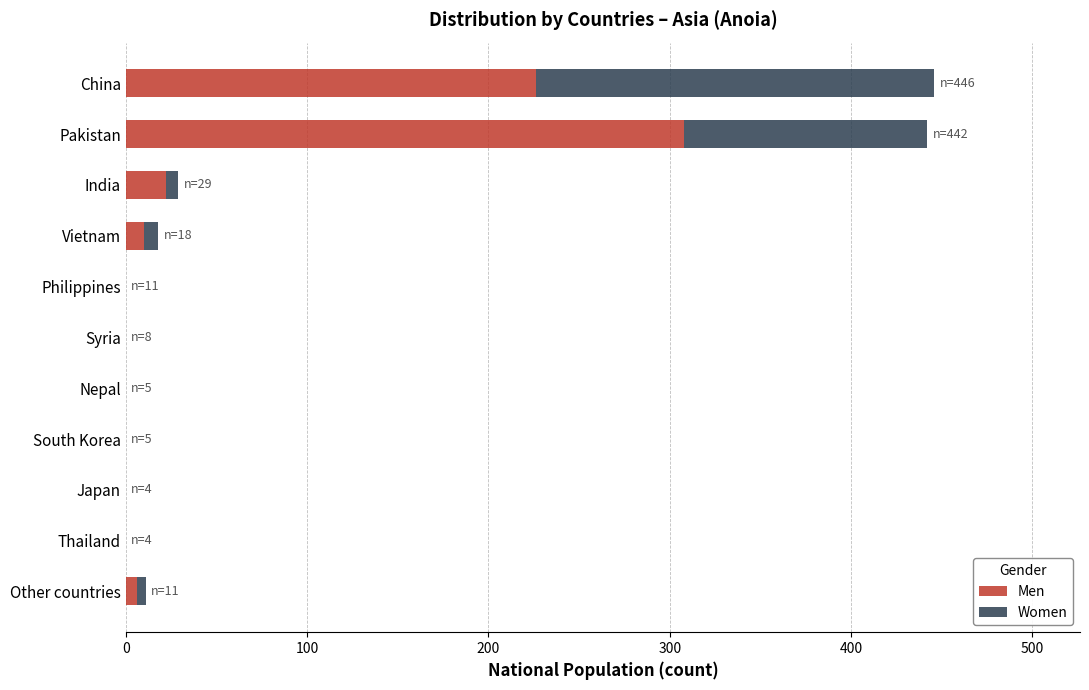

How many series are shown in this chart?

2